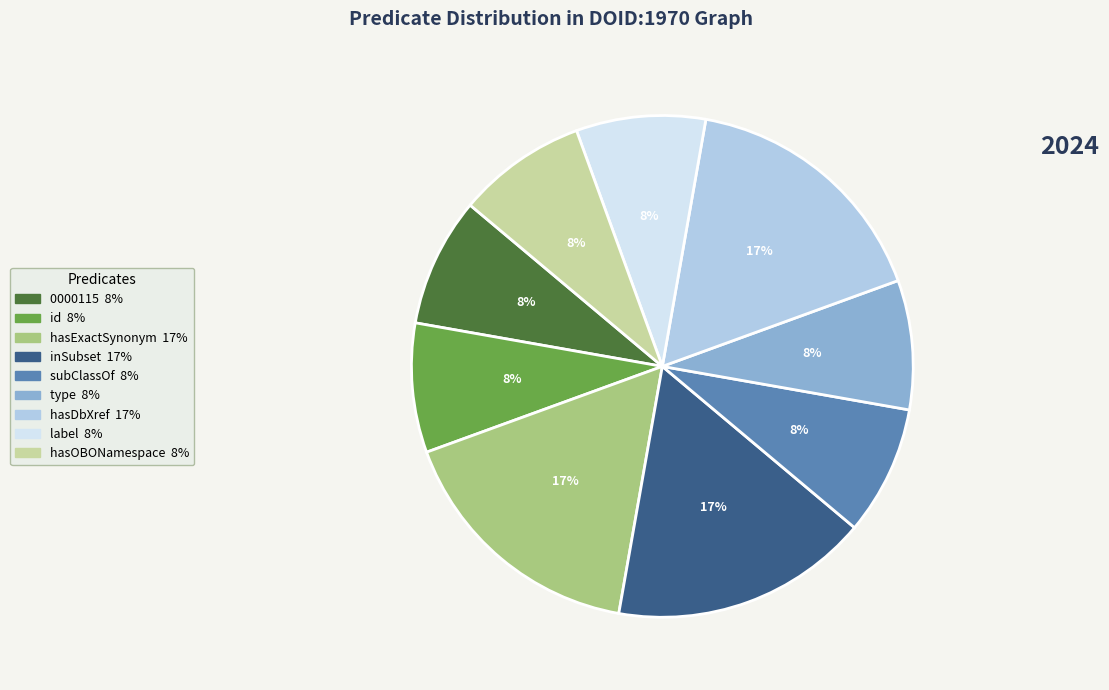

Is there a majority slice in this chart?

No